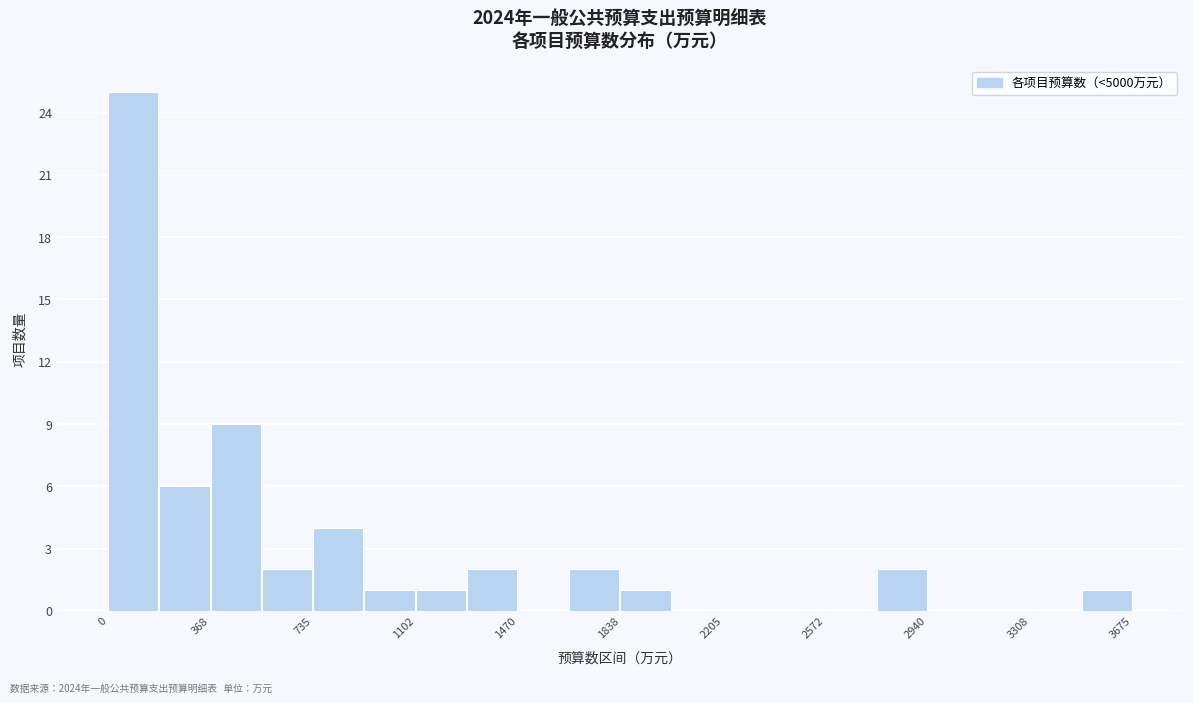

Around what value on the x-axis is the tallest bar? Give the approximate position of its centre, as read against the axis.

100